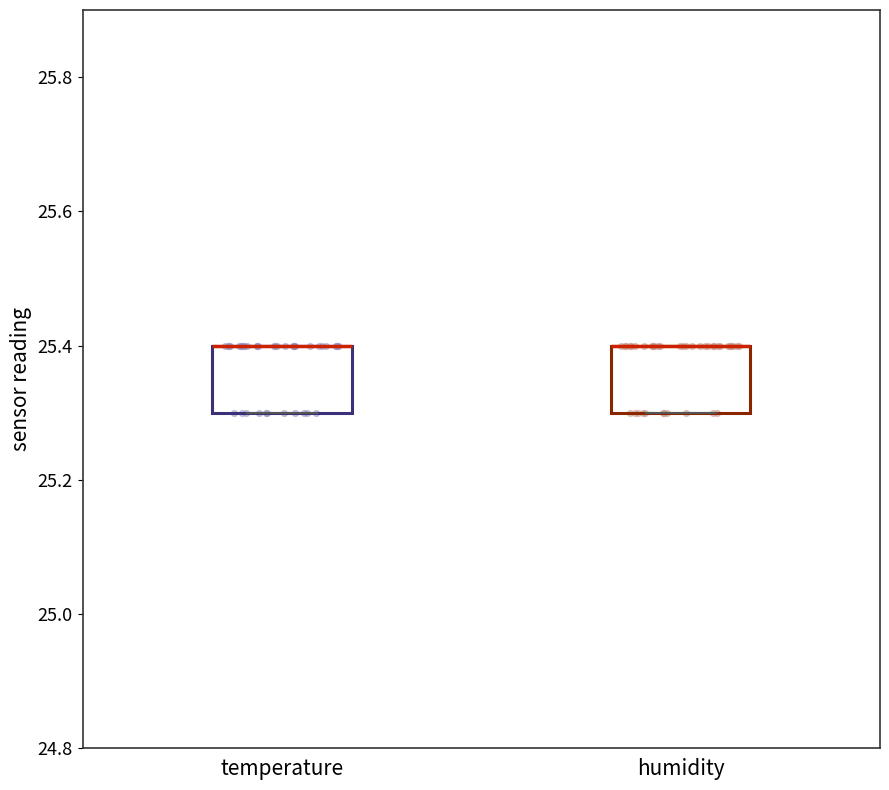

Where is the upper edge of the box for humidity on the y-axis? The values are not printed on the chart, so give them approximately, as read against the axis.

25.4